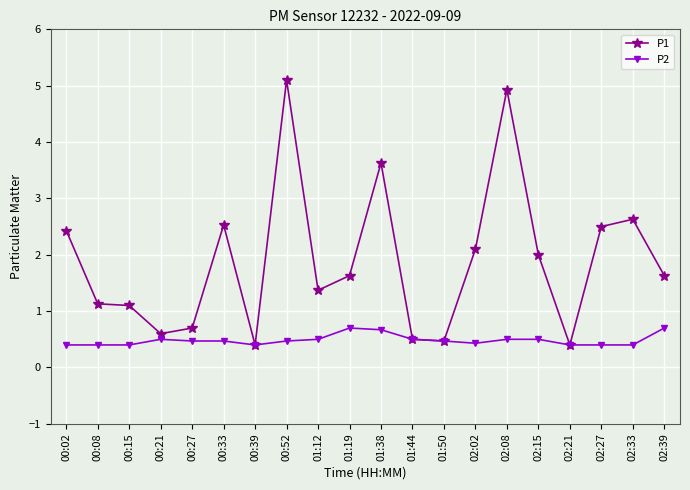

At 00:27, list the series in order from smallest to largest.

P2, P1